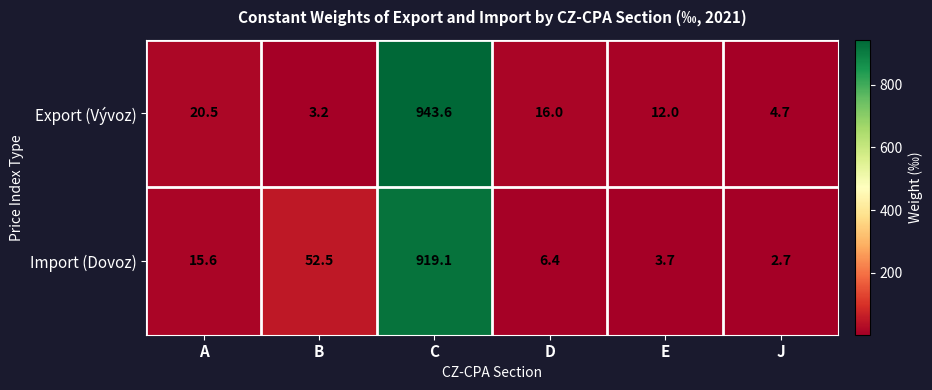

What is the average value of the Import (Dovoz) series?

166.7